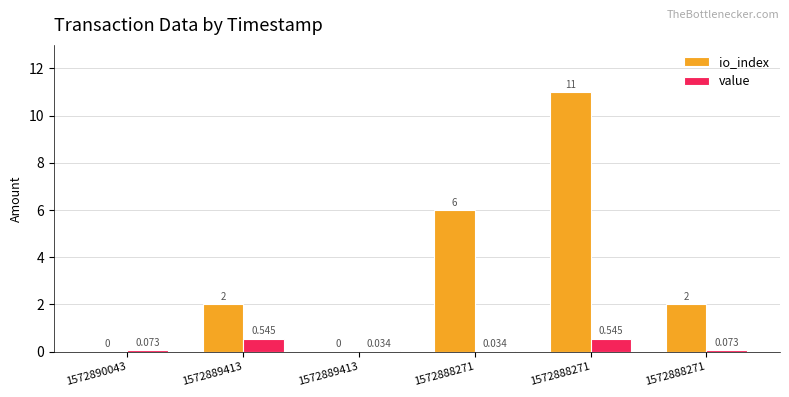

How many positive values does the io_index series have?

4